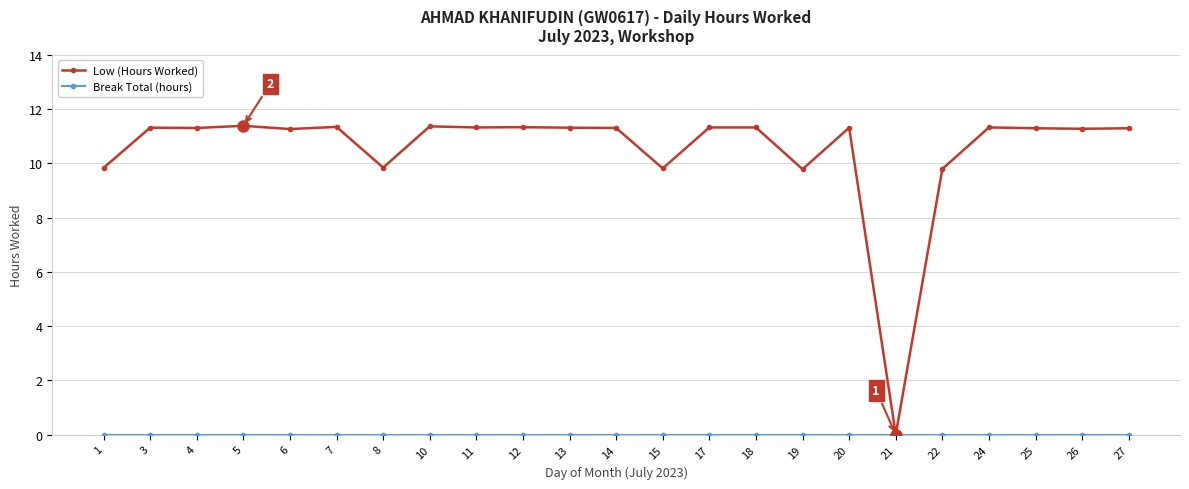

Where does the Low (Hours Worked) series first go above 11?

3